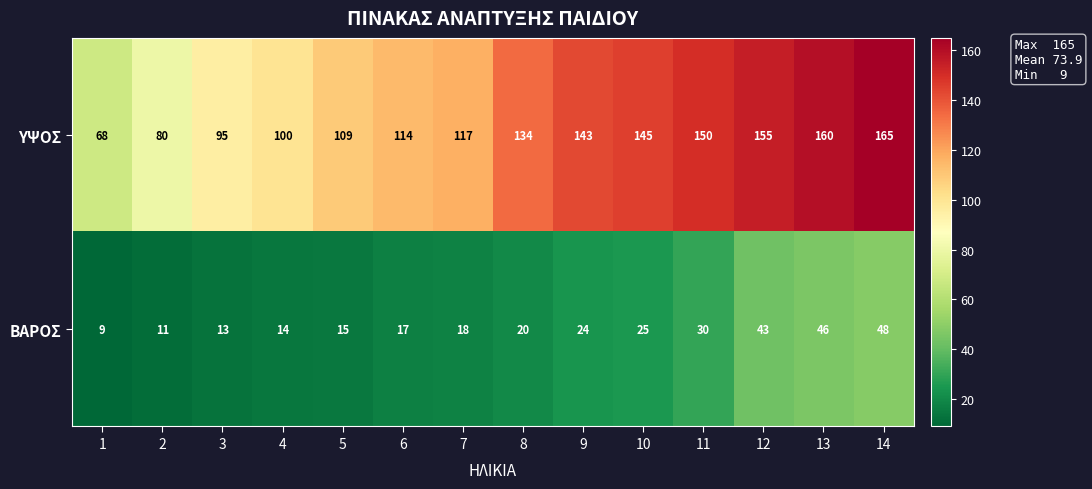

What is the sum of all ΒΑΡΟΣ values?

333